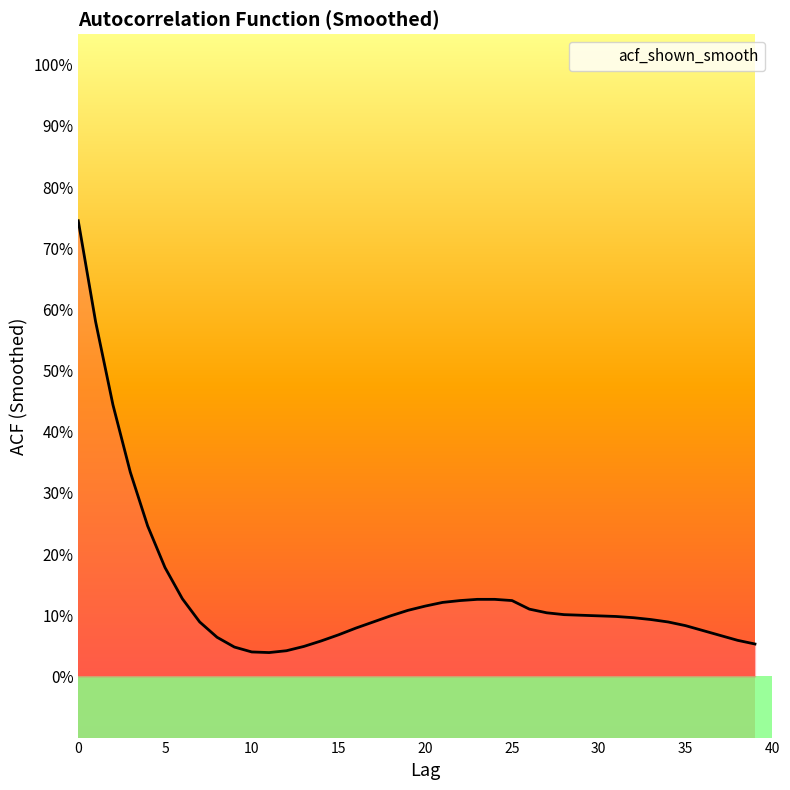

Reading left to right, extract all data points from this chart.

0=0.7	1=0.6	2=0.4	3=0.3	4=0.2	5=0.2	6=0.1	7=0.1	8=0.1	9=0.0	10=0.0	11=0.0	12=0.0	13=0.0	14=0.1	15=0.1	16=0.1	17=0.1	18=0.1	19=0.1	20=0.1	21=0.1	22=0.1	23=0.1	24=0.1	25=0.1	26=0.1	27=0.1	28=0.1	29=0.1	30=0.1	31=0.1	32=0.1	33=0.1	34=0.1	35=0.1	36=0.1	37=0.1	38=0.1	39=0.1